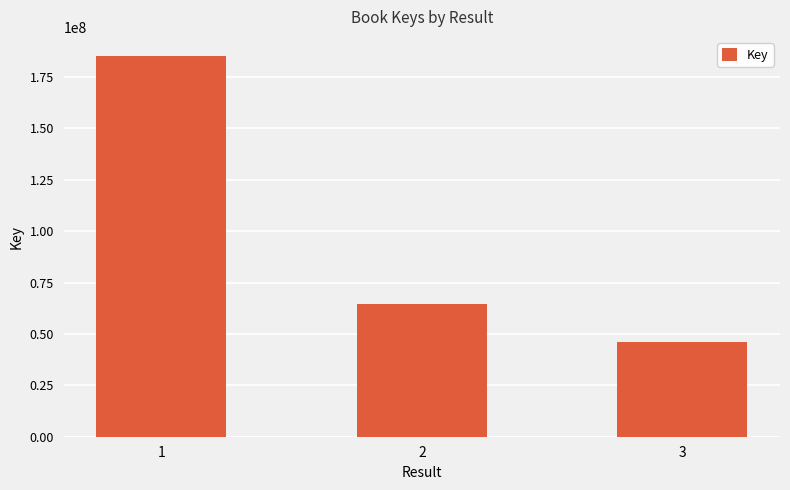

The value at 1 is 325058438. True or false?

False